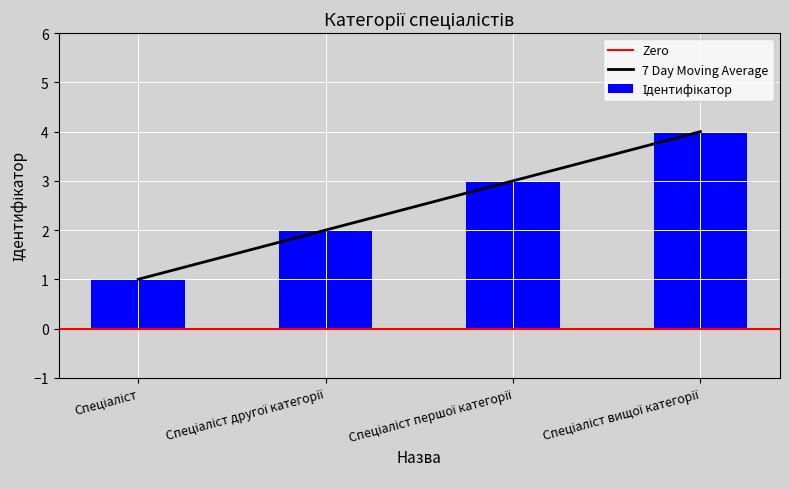

What is the label of the 1st bar from the right?

Спеціаліст вищої категорії